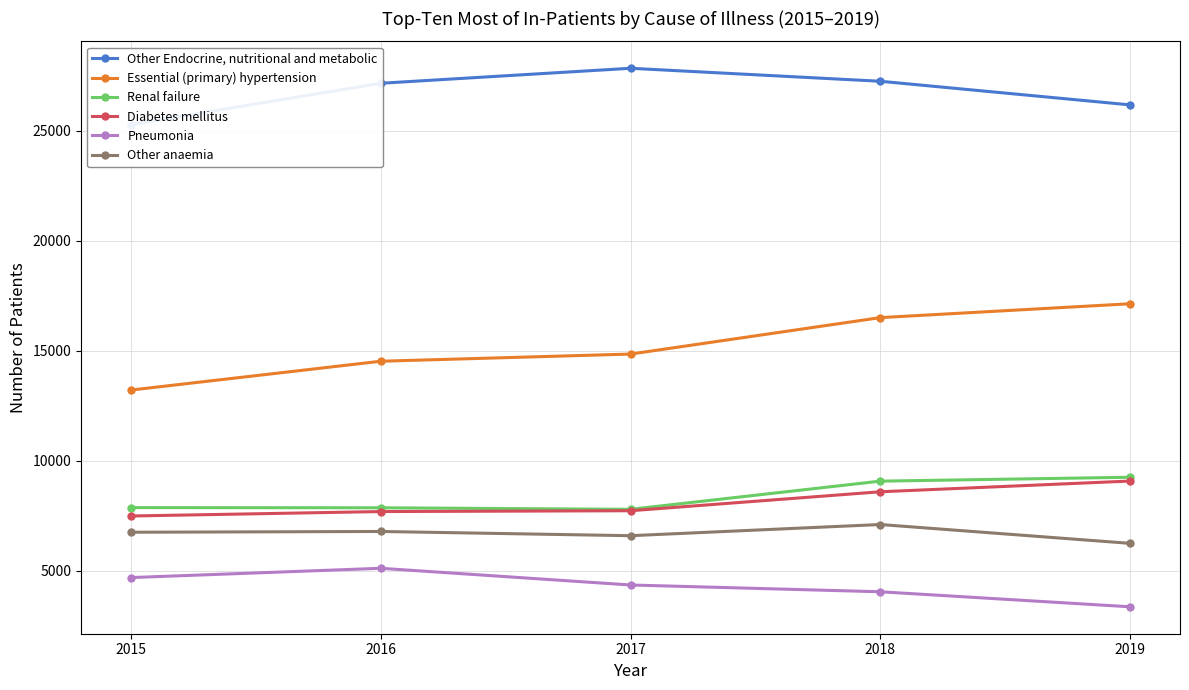

At 2015, list the series in order from smallest to largest.

Pneumonia, Other anaemia, Diabetes mellitus, Renal failure, Essential (primary) hypertension, Other Endocrine, nutritional and metabolic